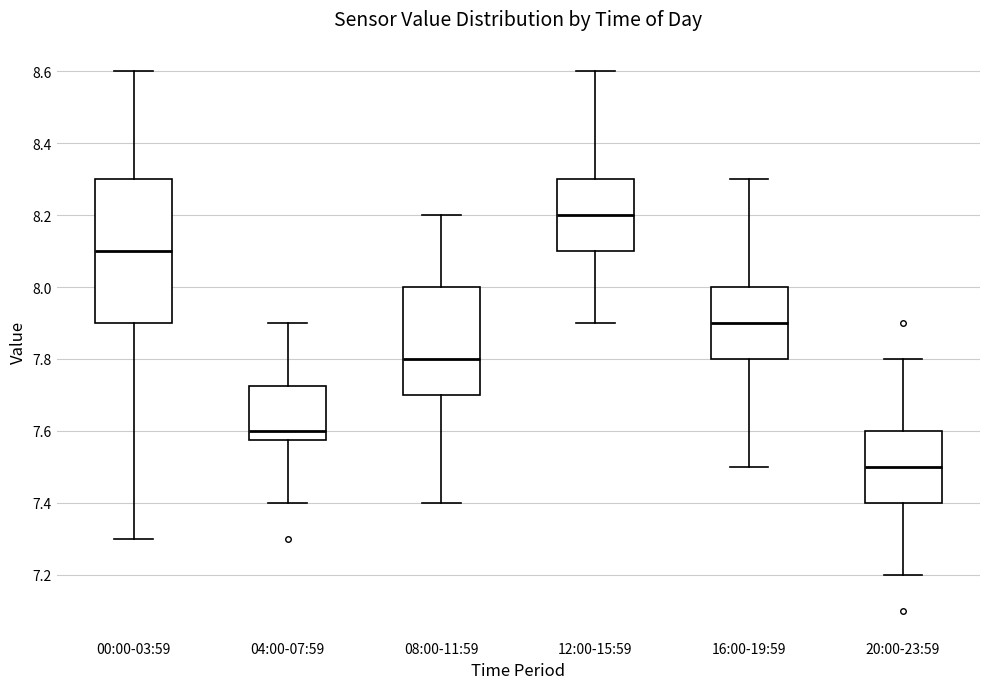

Reading left to right, transcribe this box plot: for each box, give where its median line is, the range the box spans, and where its two whiskers end, as read against the y-axis. The values are not printed on the chart, so give them approximately, as read against the axis.

00:00-03:59: median 8.10, box 7.90 to 8.30, whiskers 7.30 to 8.60
04:00-07:59: median 7.60, box 7.58 to 7.72, whiskers 7.40 to 7.90
08:00-11:59: median 7.80, box 7.70 to 8.00, whiskers 7.40 to 8.20
12:00-15:59: median 8.20, box 8.10 to 8.30, whiskers 7.90 to 8.60
16:00-19:59: median 7.90, box 7.80 to 8.00, whiskers 7.50 to 8.30
20:00-23:59: median 7.50, box 7.40 to 7.60, whiskers 7.20 to 7.80